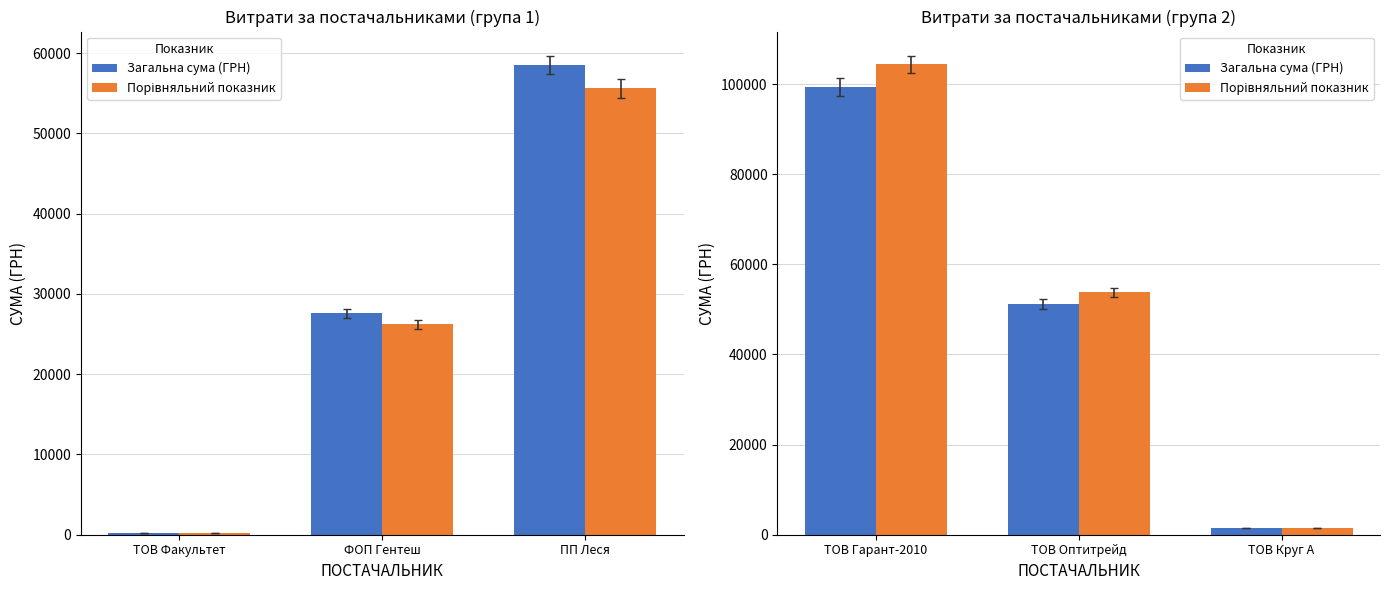

Is it true that Порівняльний показник equals 13312.8 at ТОВ Оптитрейд?

False